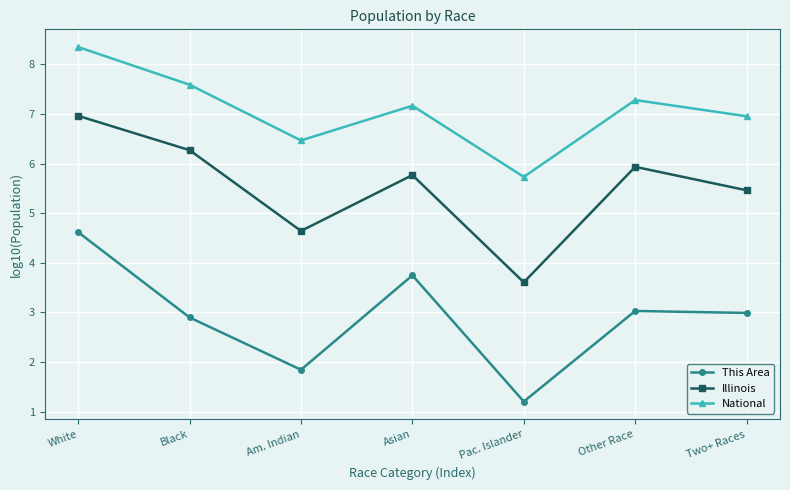

Count the number of categories in the chart.

7